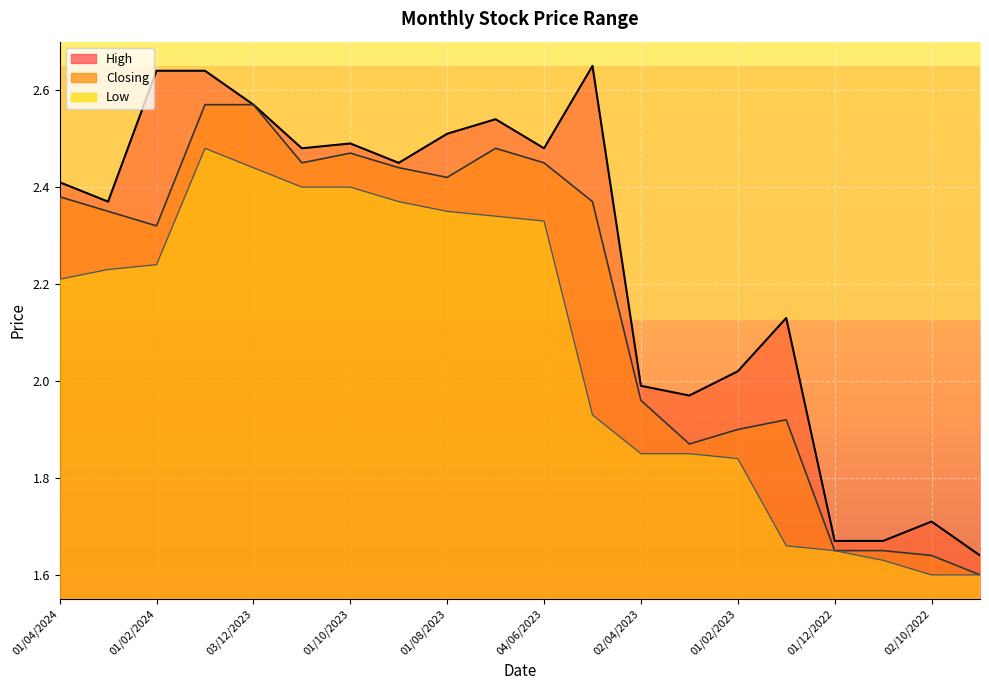

Which series has the largest total across all categories?

High